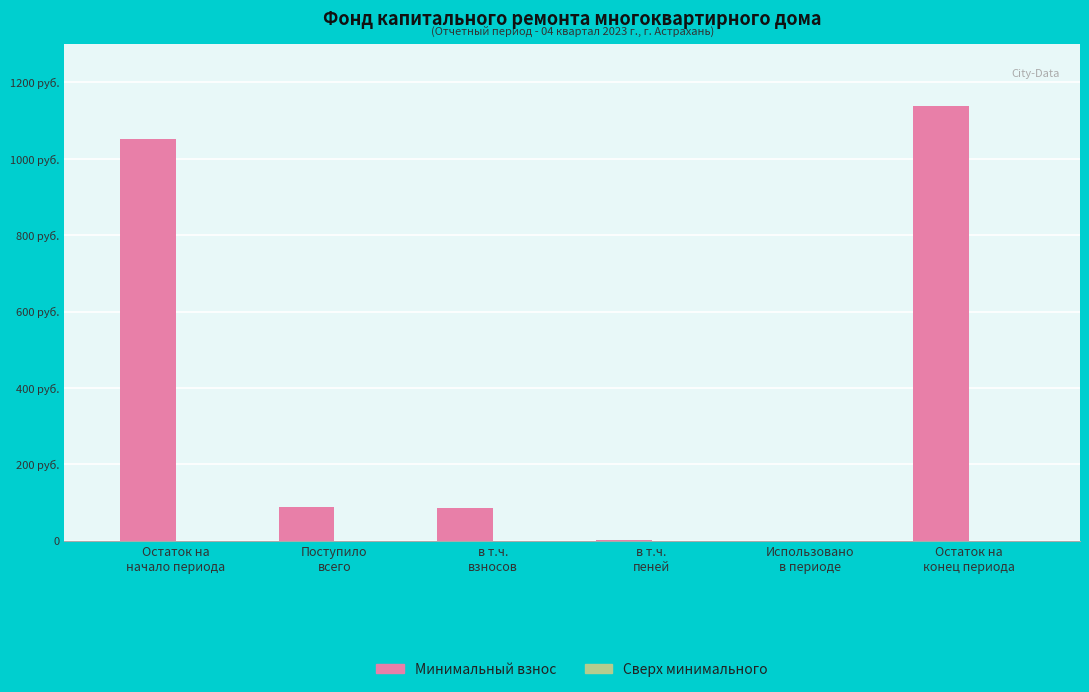

Are the bars horizontal?

No